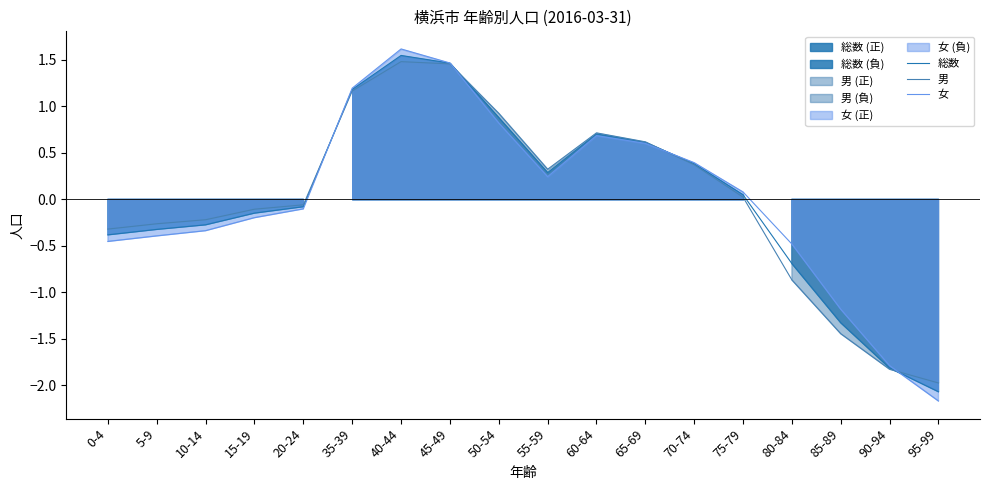

What value does the 男 series have at 40-44?

1.5